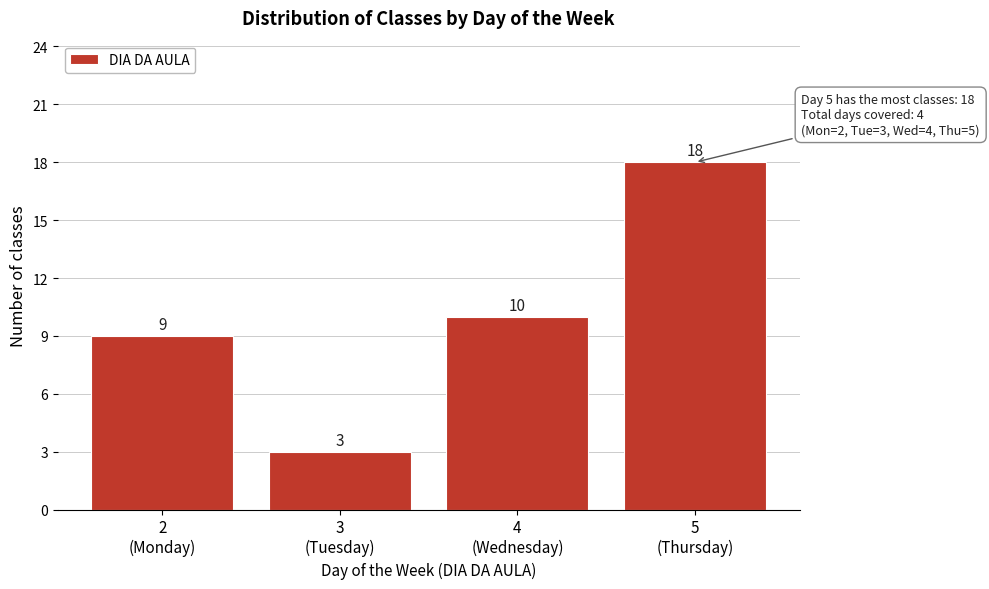

Reading left to right, list all the values displayed in this chart.

9	3	10	18